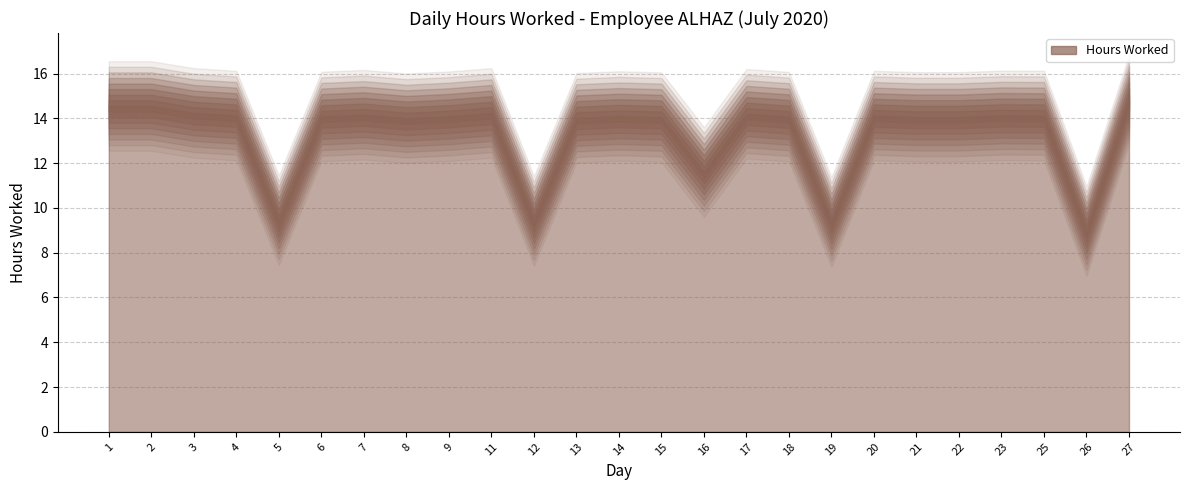

Which label corresponds to the smallest value in the chart?

26